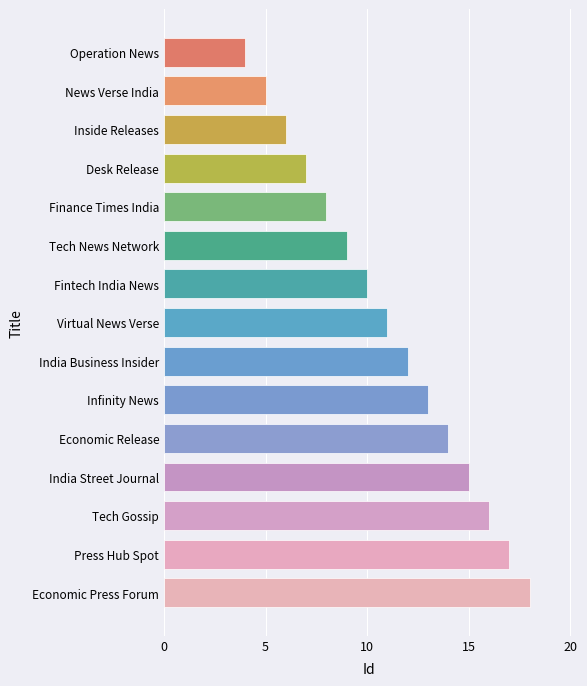

List the labels in order of value, smallest first.

Operation News, News Verse India, Inside Releases, Desk Release, Finance Times India, Tech News Network, Fintech India News, Virtual News Verse, India Business Insider, Infinity News, Economic Release, India Street Journal, Tech Gossip, Press Hub Spot, Economic Press Forum